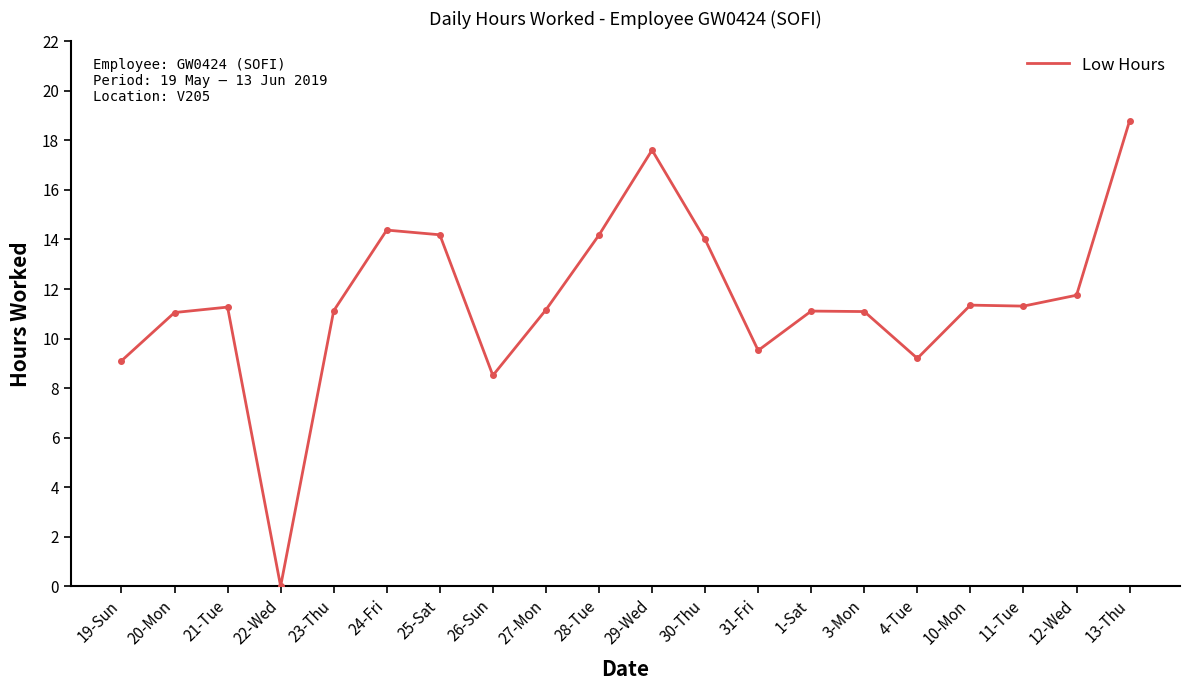

True or false: there are more than 2 points higher than both neighbors.

True